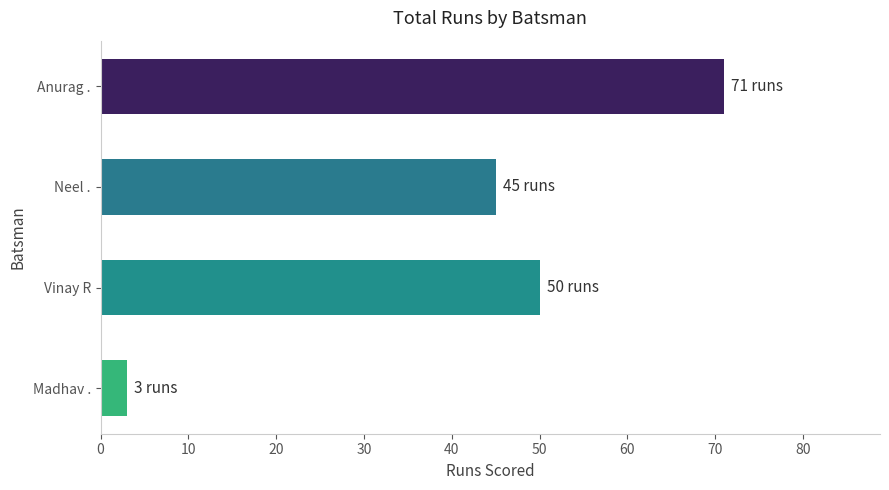

What is the sum of all values?

169